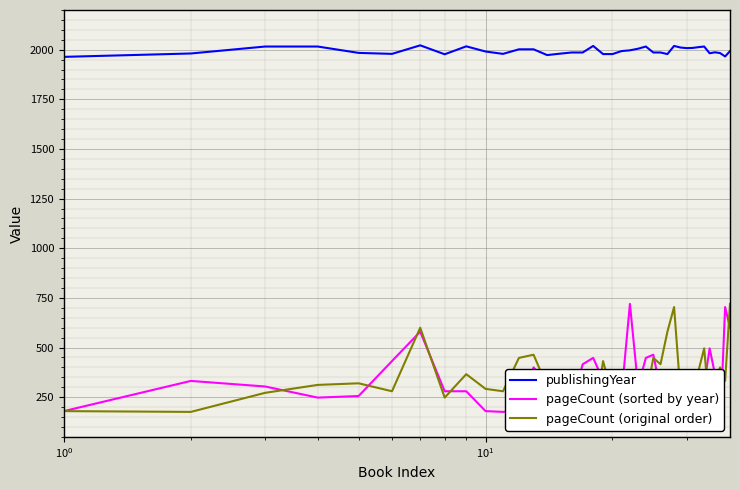

What is the value of the pageCount (sorted by year) point at the 12th from the left?

184